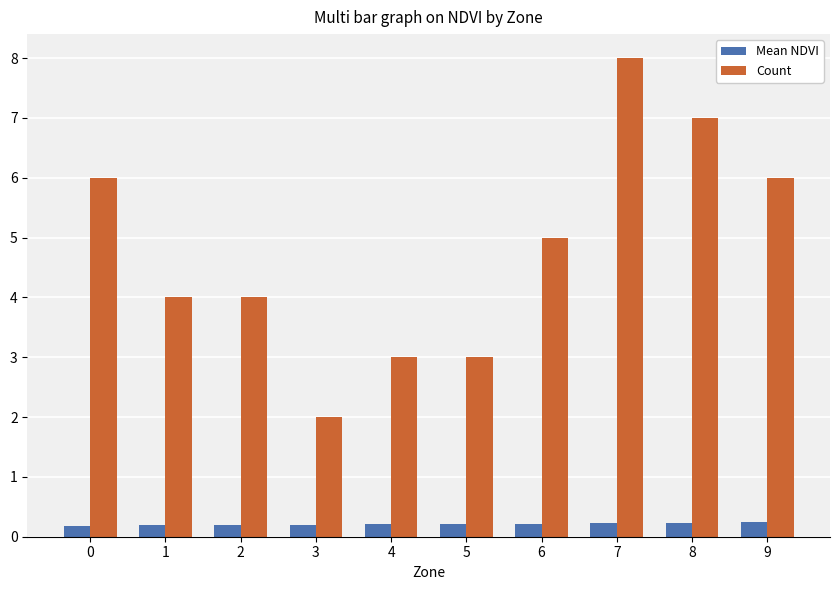

Is the value of Count at 0 greater than the value of Mean NDVI at 9?

Yes